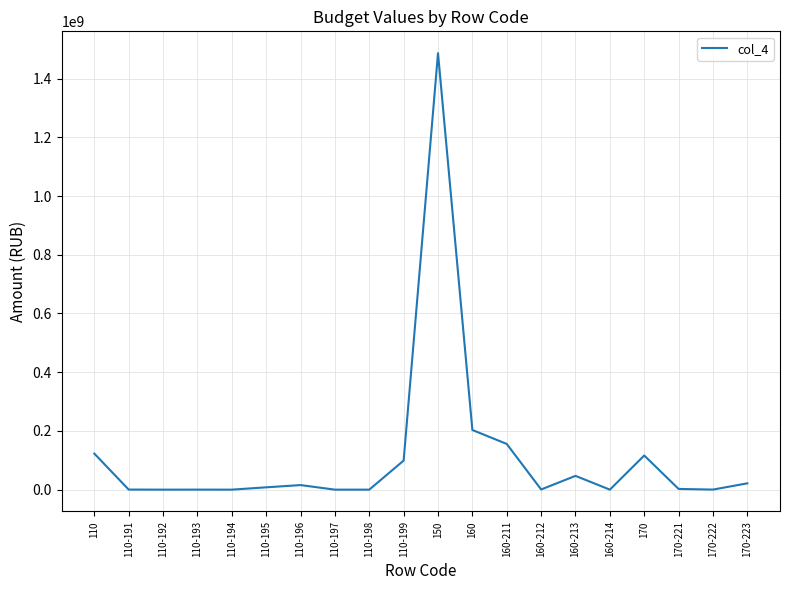

What is the change in value from 110-192 to 160-211?

+155677980.2